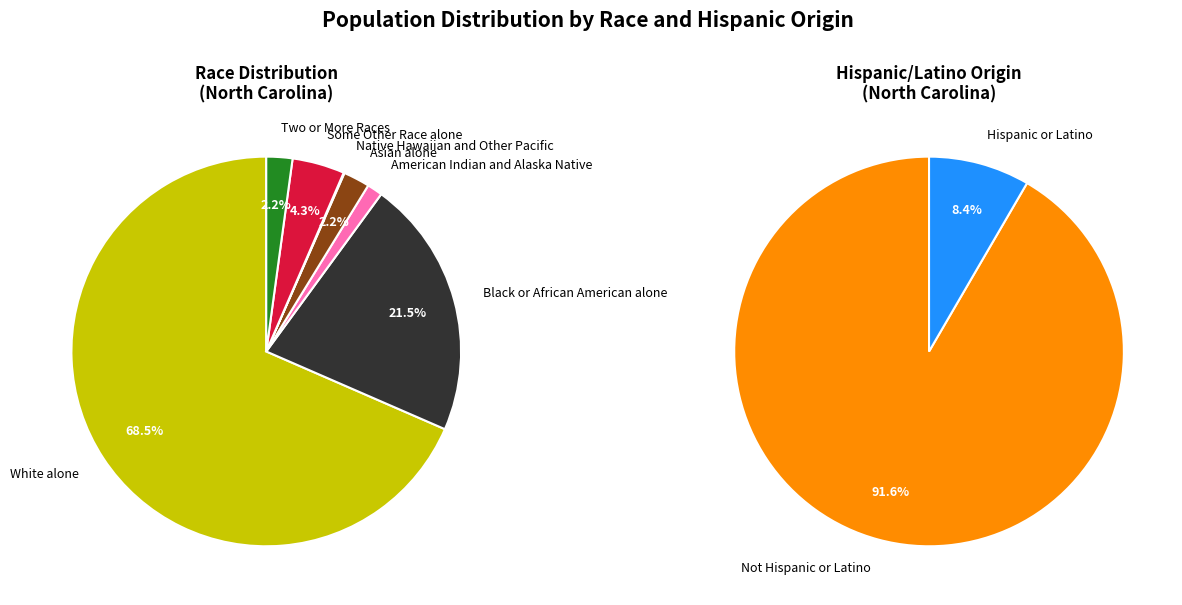

The Native Hawaiian and Other Pacific slice represents 0% of the pie. True or false?

True